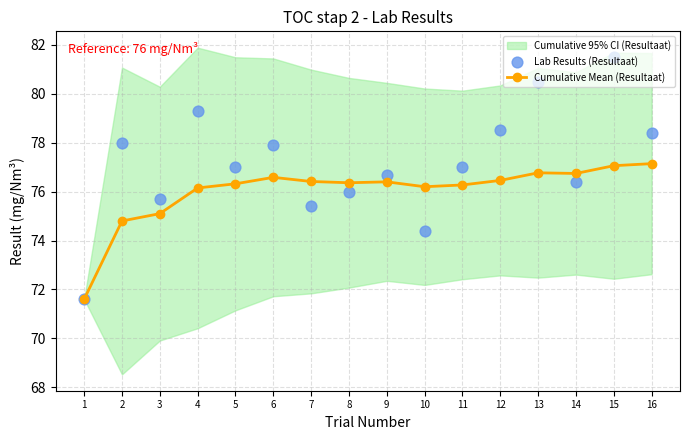

What is the total value across all series at 1?

143.2